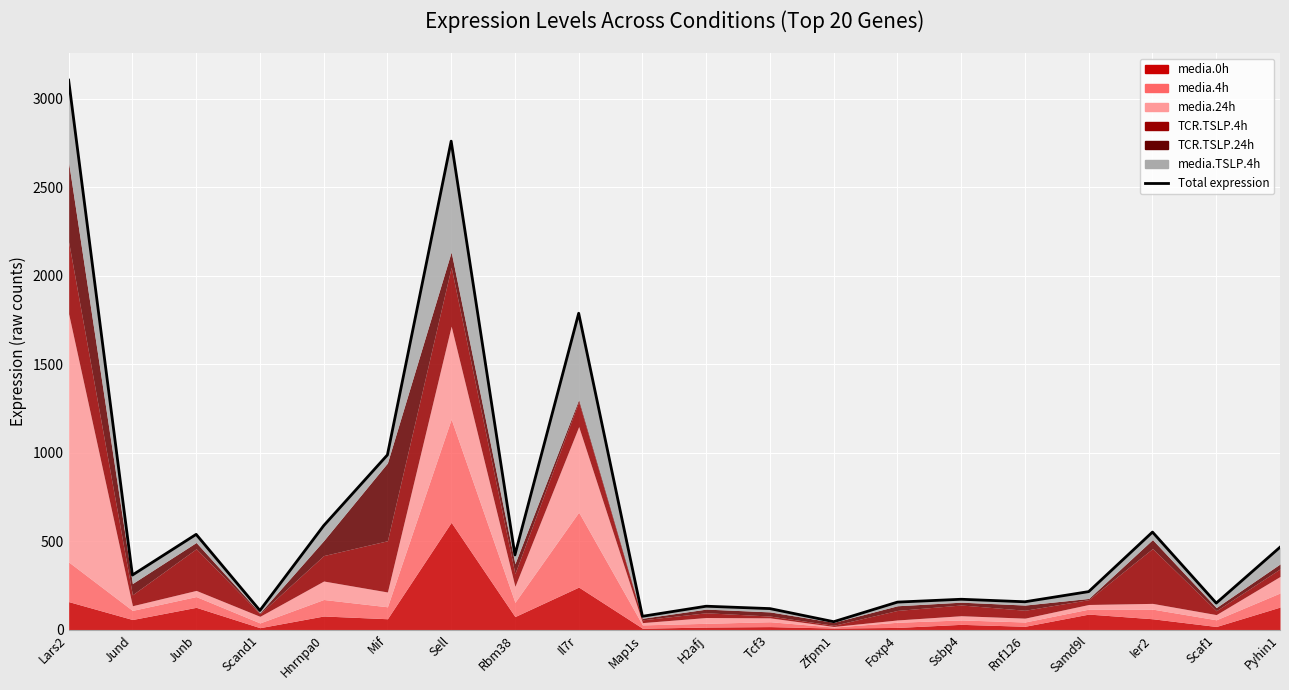

What is the change in value from Tcf3 to Pyhin1?

+346.6